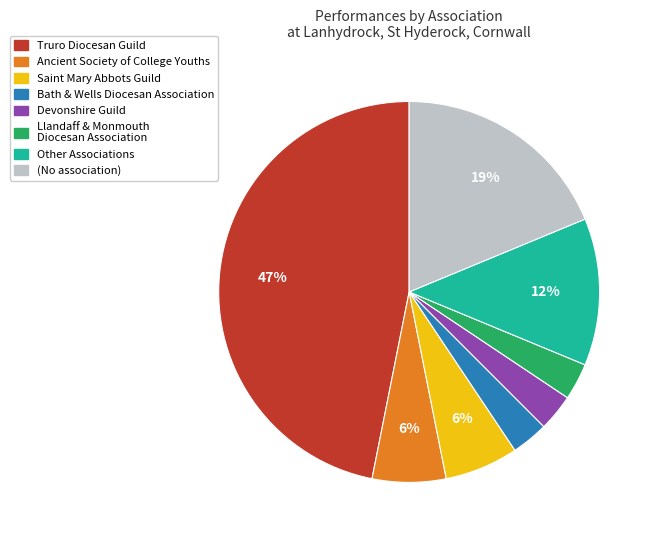

Does any single category account for the majority?

No